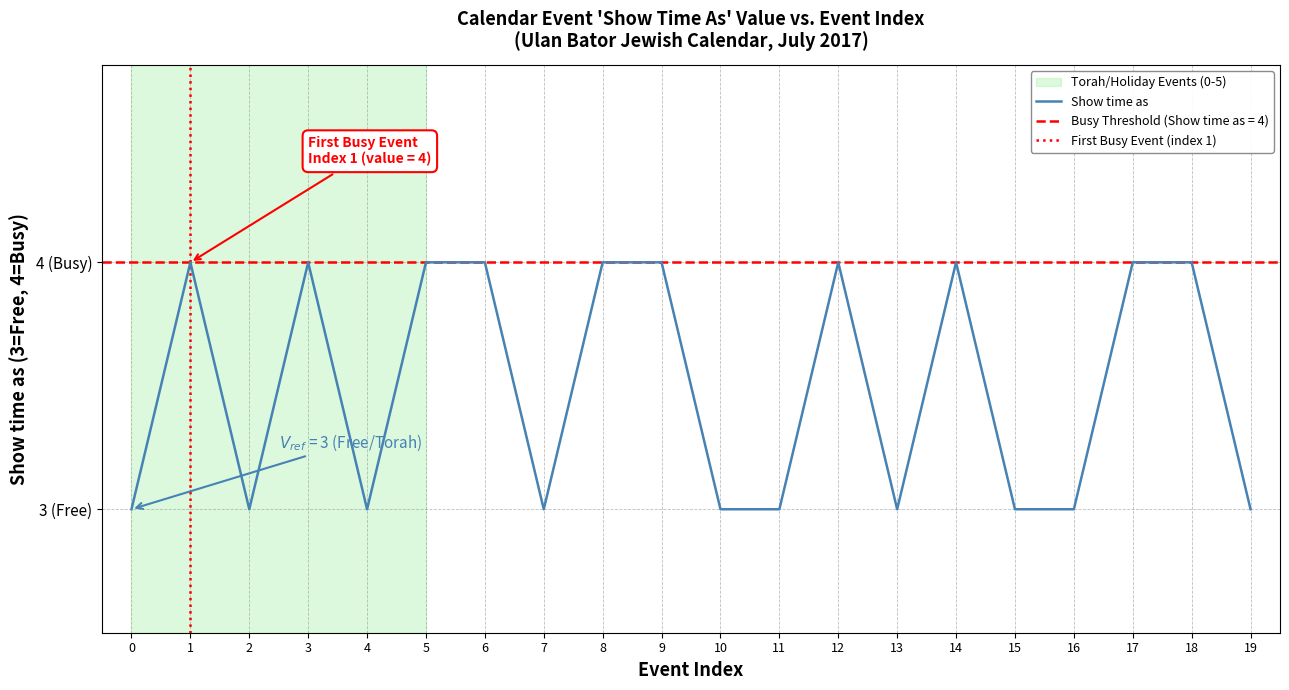

Does the chart have visible grid lines?

Yes